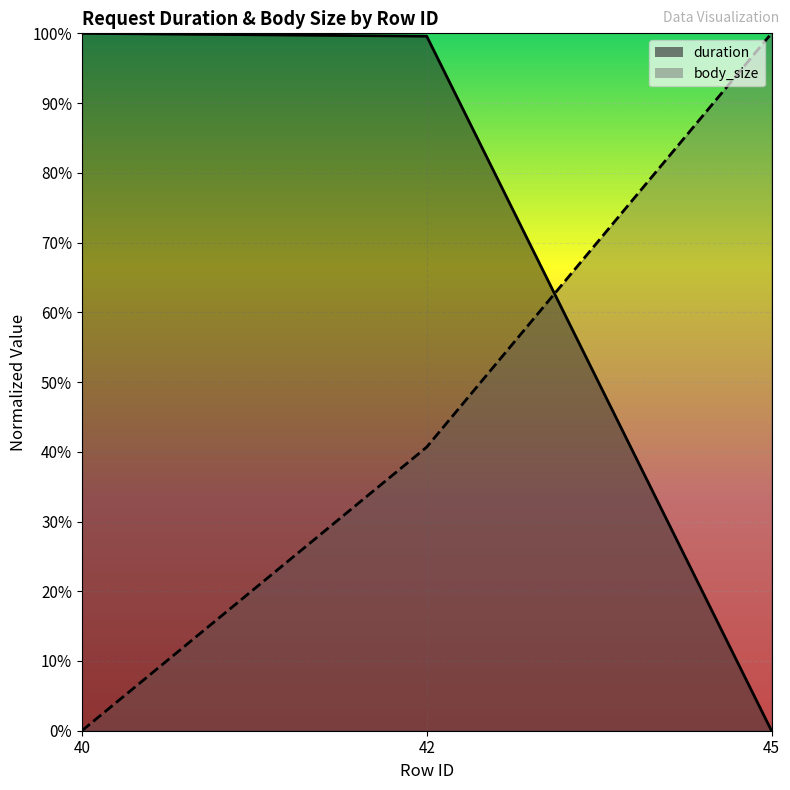

How many lines are shown in the chart?

2